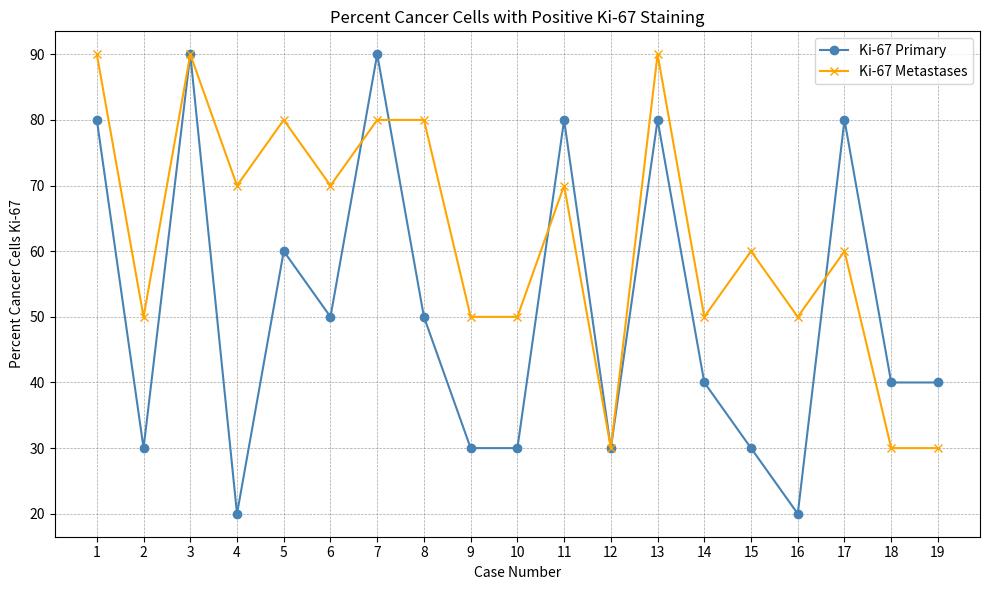

How many lines are shown in the chart?

2